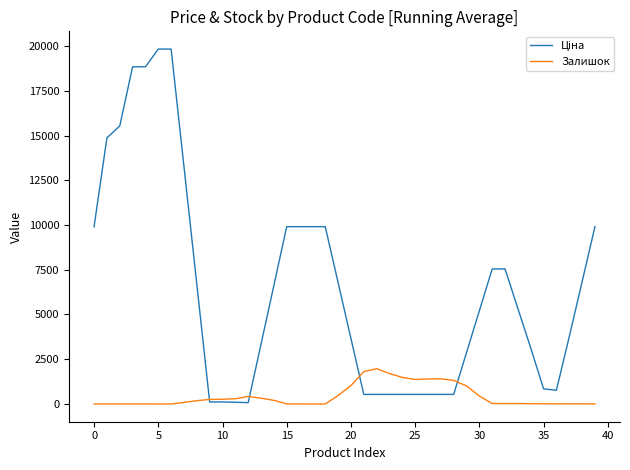

What is the greatest value displayed?

19831.1